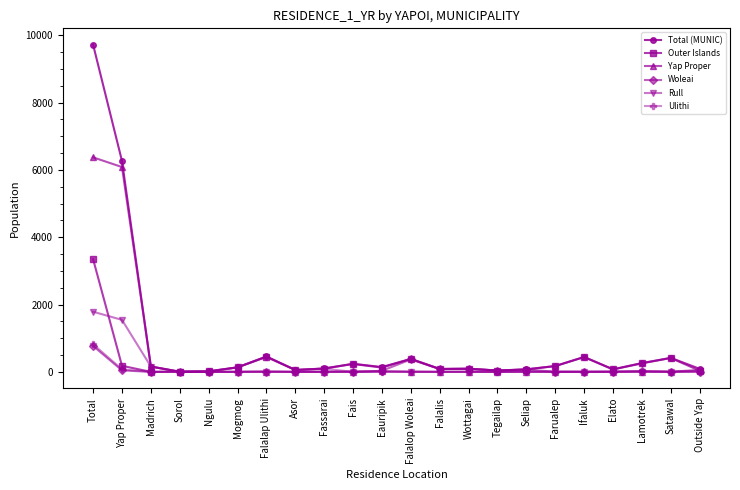

What is the label of the 22nd point from the left?

Outside Yap